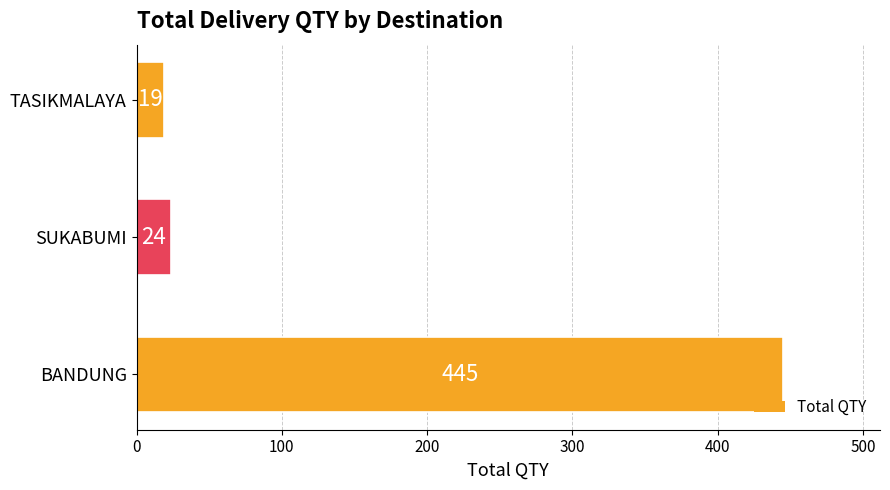

The value at SUKABUMI is 24. True or false?

True